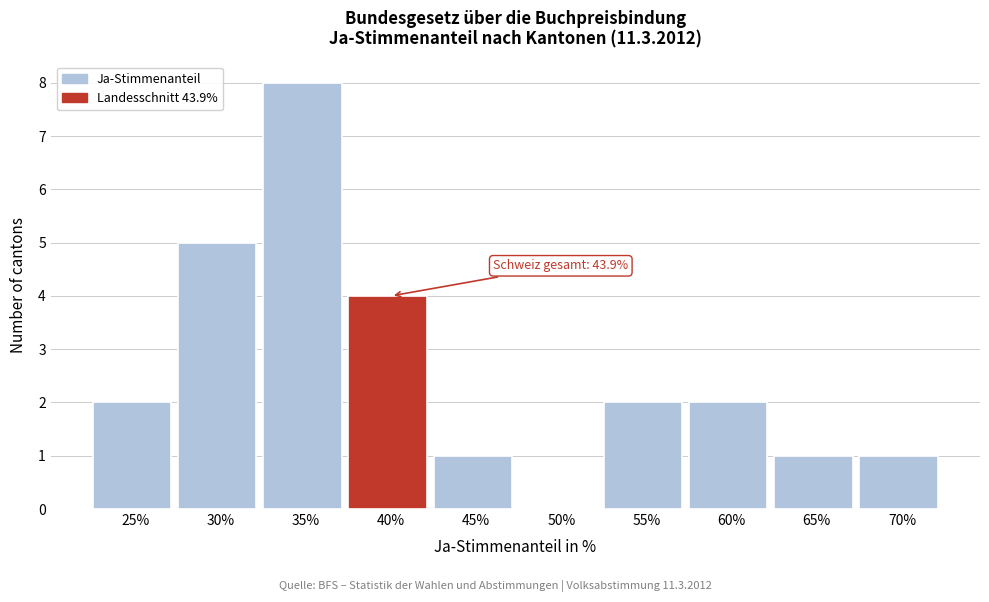

Reading left to right, transcribe all the data shown in this chart.

25%=2	30%=5	35%=8	40%=4	45%=1	50%=0	55%=2	60%=2	65%=1	70%=1